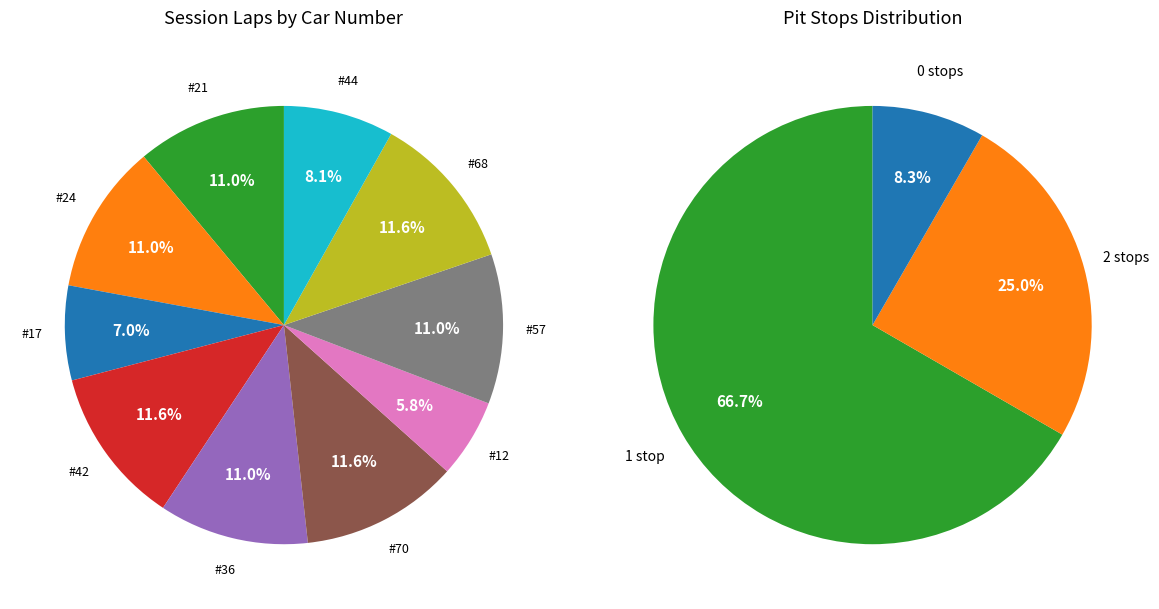

Is it true that #21 is 11% of the pie?

True